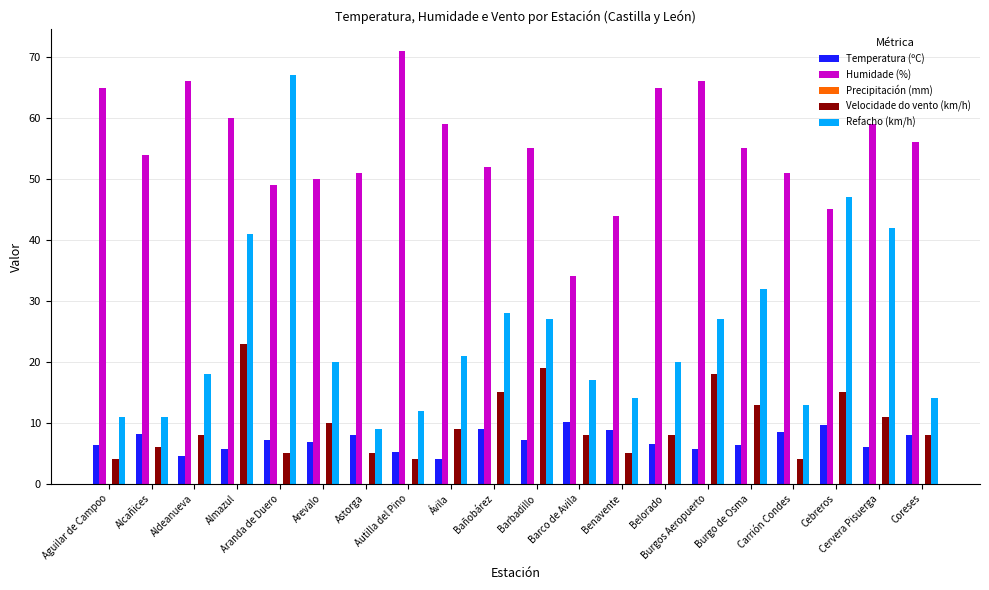

The value of Velocidade do vento (km/h) at Burgos Aeropuerto is 4.0. True or false?

False